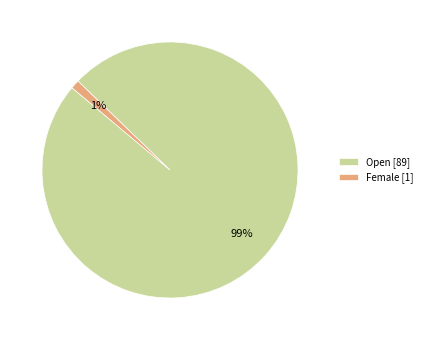

To the nearest percent, what percentage of the pie is Female?

1%